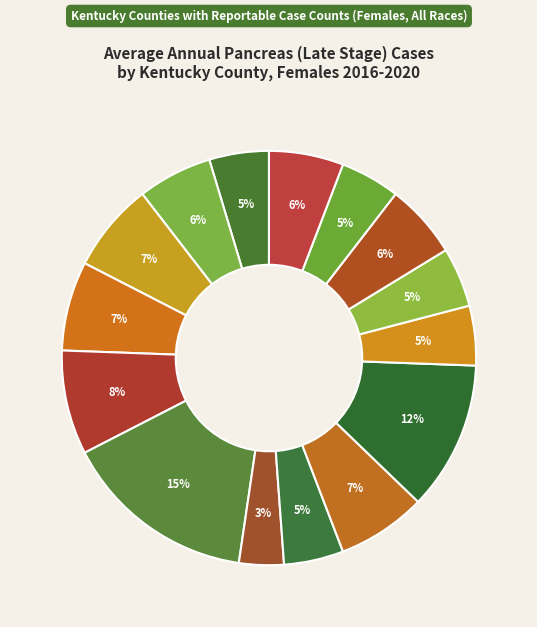

Rank the categories by value from highest to lowest.

Fayette, Jefferson, Daviess, Bullitt, Campbell, Hardin, Boone, Nelson, Pike, Barren, Greenup, Kenton, McCracken, Oldham, Grayson